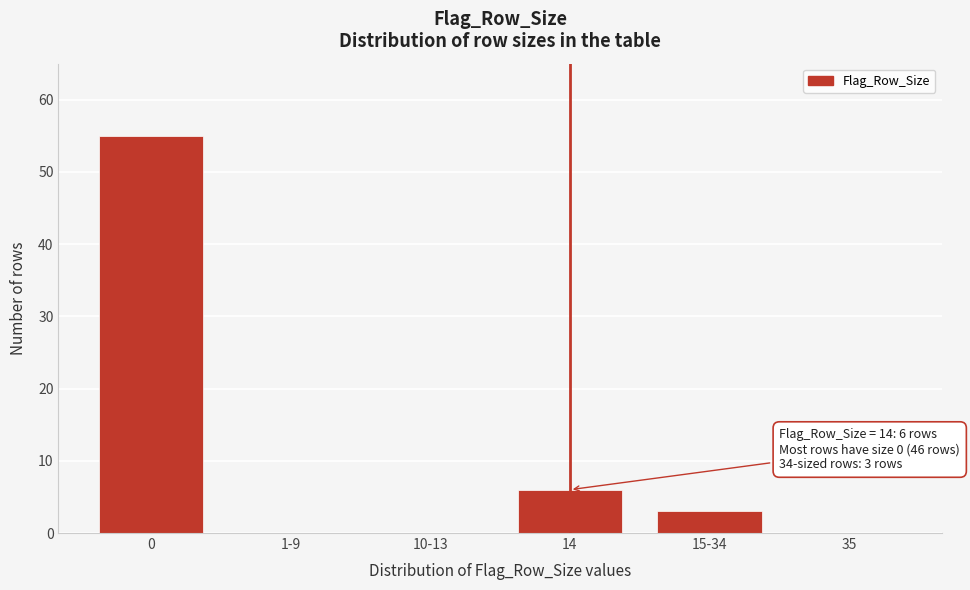

Reading left to right, extract all data points from this chart.

0=55	1-9=0	10-13=0	14=6	15-34=3	35=0